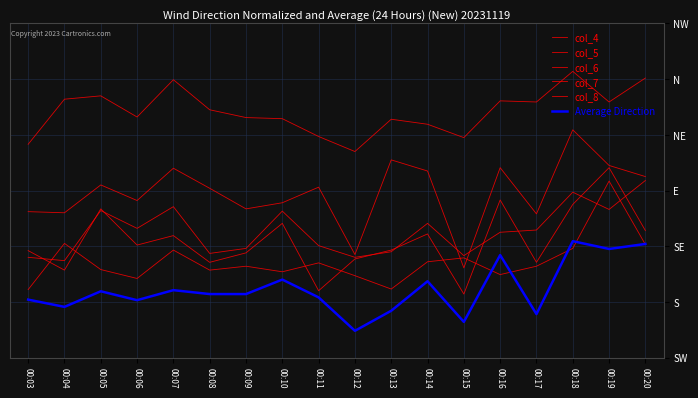

Reading right to left, transcribe all the data shown in this chart.

col_4: 1102	1059	1114	1059	1061	995	1019	1028	970	997	1029	1031	1045	1099	1032	1070	1064	983
col_5: 925	945	1009	858	941	761	935	955	785	906	878	867	904	940	882	910	860	862
col_6: 918	866	897	829	825	783	841	790	780	801	863	796	787	871	832	864	774	780
col_7: 828	941	875	771	883	714	822	793	777	720	841	788	771	819	802	867	757	792
col_8: 803	917	796	764	749	779	772	723	747	770	754	764	757	793	742	758	805	722
Average Direction: 804	795	809	678	784	664	737	684	648	708	740	714	714	721	703	719	691	704